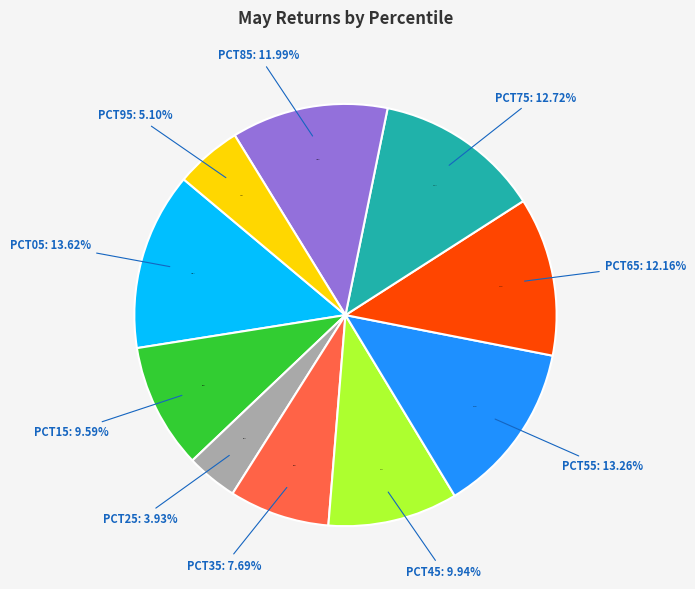

Count the number of slices in the pie.

10